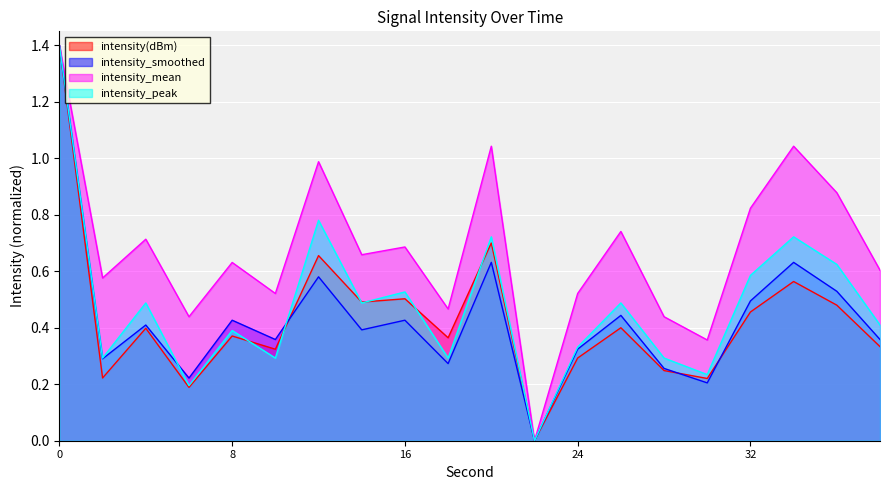

The intensity_peak series shows 0.6 at 32. True or false?

True